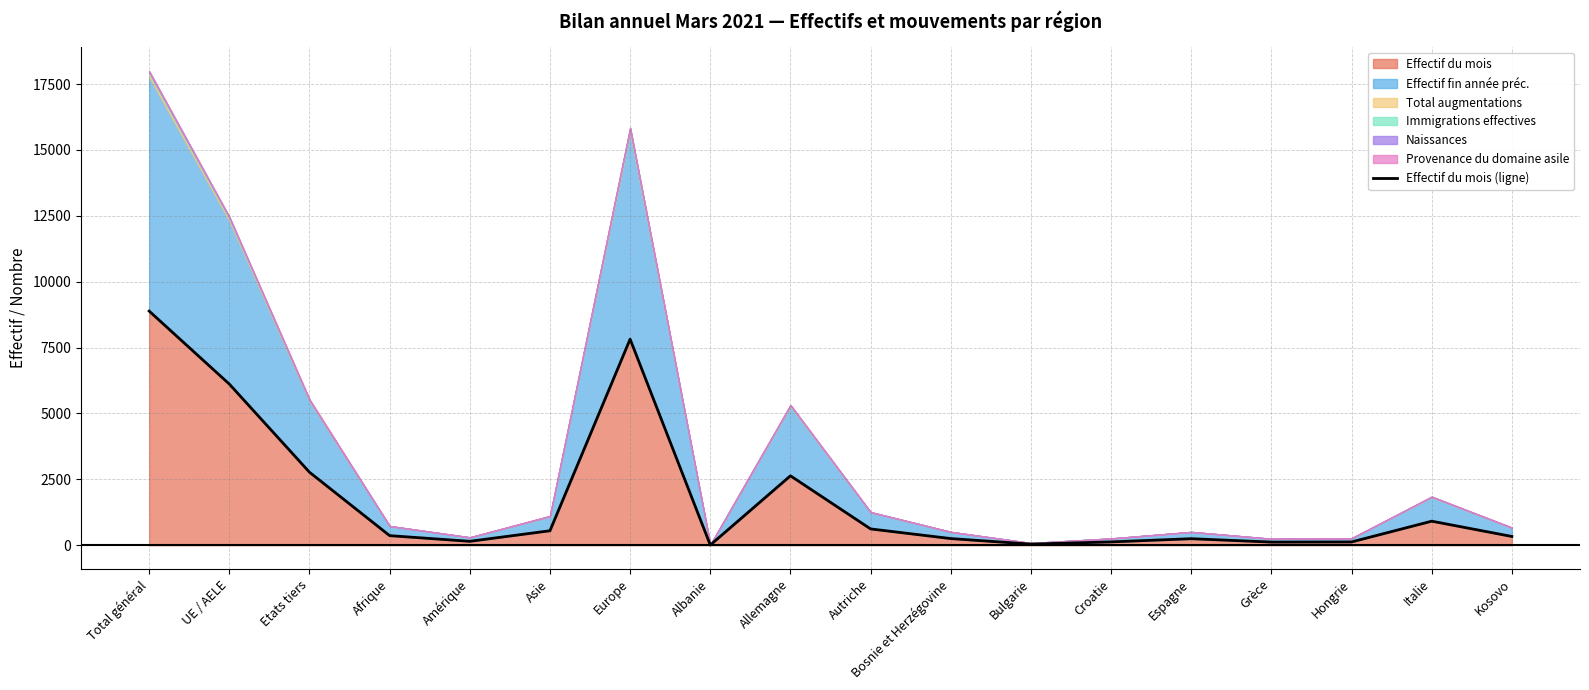

What is the change in value from UE / AELE to Etats tiers?

-3345